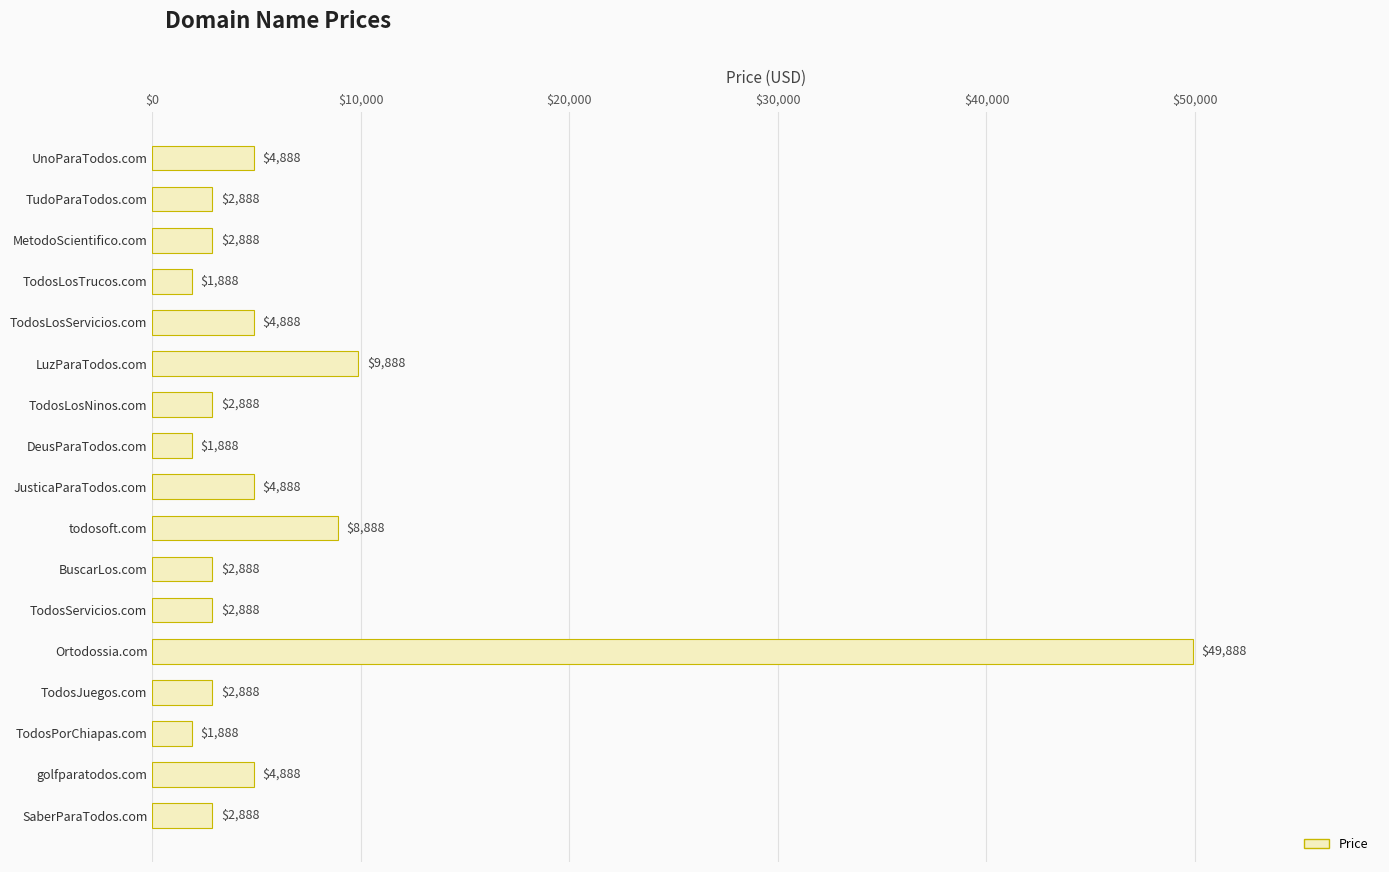

Reading top to bottom, extract all data points from this chart.

UnoParaTodos.com=4888	TudoParaTodos.com=2888	MetodoScientifico.com=2888	TodosLosTrucos.com=1888	TodosLosServicios.com=4888	LuzParaTodos.com=9888	TodosLosNinos.com=2888	DeusParaTodos.com=1888	JusticaParaTodos.com=4888	todosoft.com=8888	BuscarLos.com=2888	TodosServicios.com=2888	Ortodossia.com=49888	TodosJuegos.com=2888	TodosPorChiapas.com=1888	golfparatodos.com=4888	SaberParaTodos.com=2888